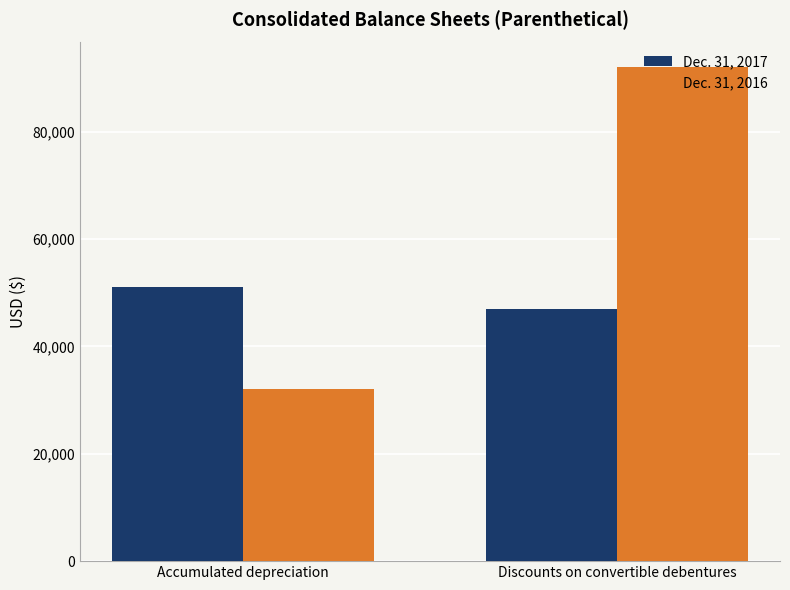

Which series has the largest range (max minus min)?

Dec. 31, 2016